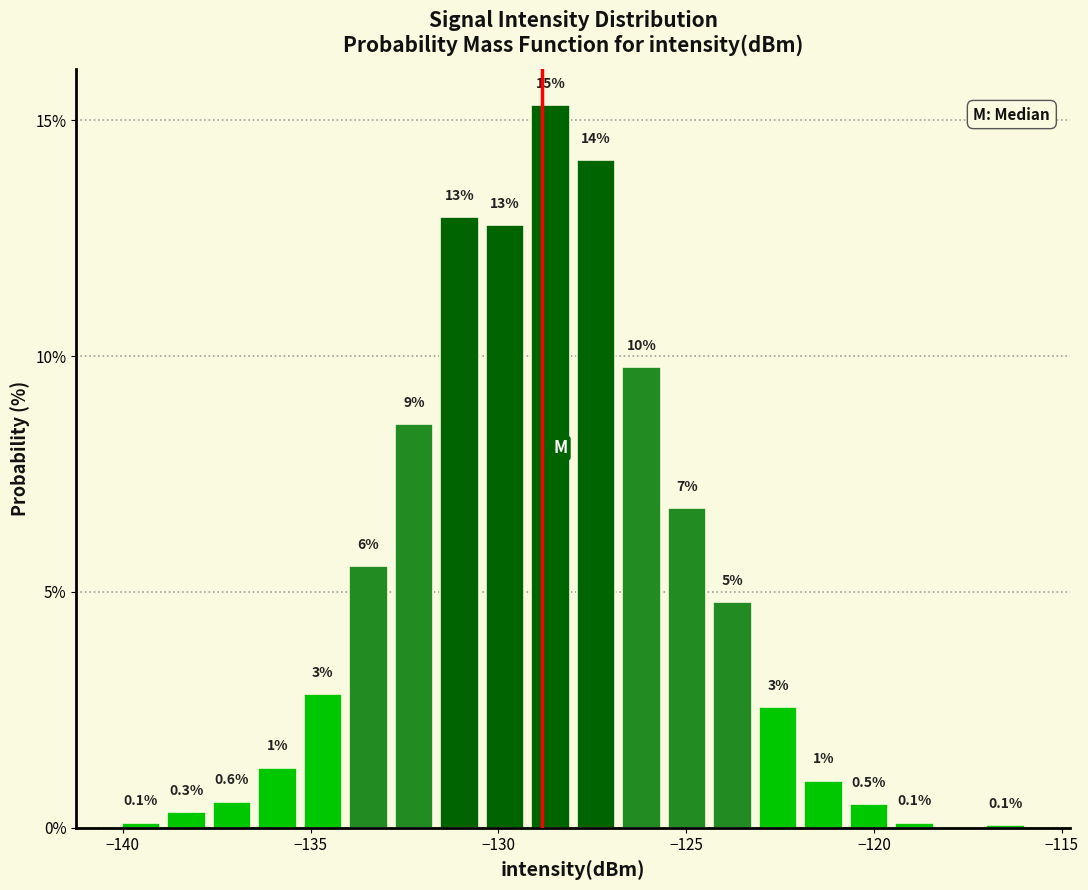

Around what value on the x-axis is the tallest bar? Give the approximate position of its centre, as read against the axis.

-128.5